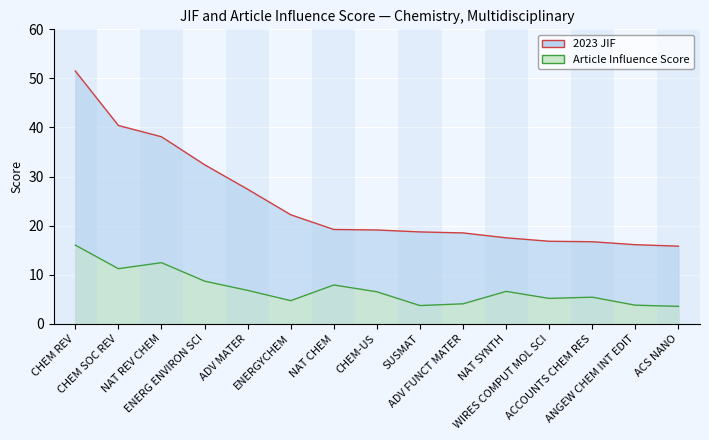

Between CHEM-US and ACS NANO, which is larger?

CHEM-US